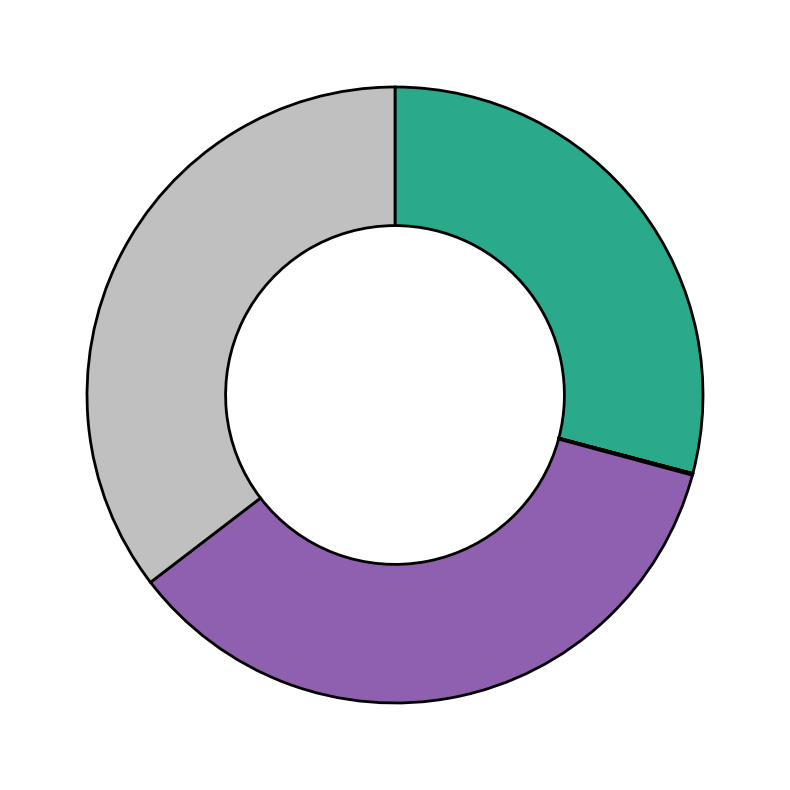

How many segments does this pie chart have?

7